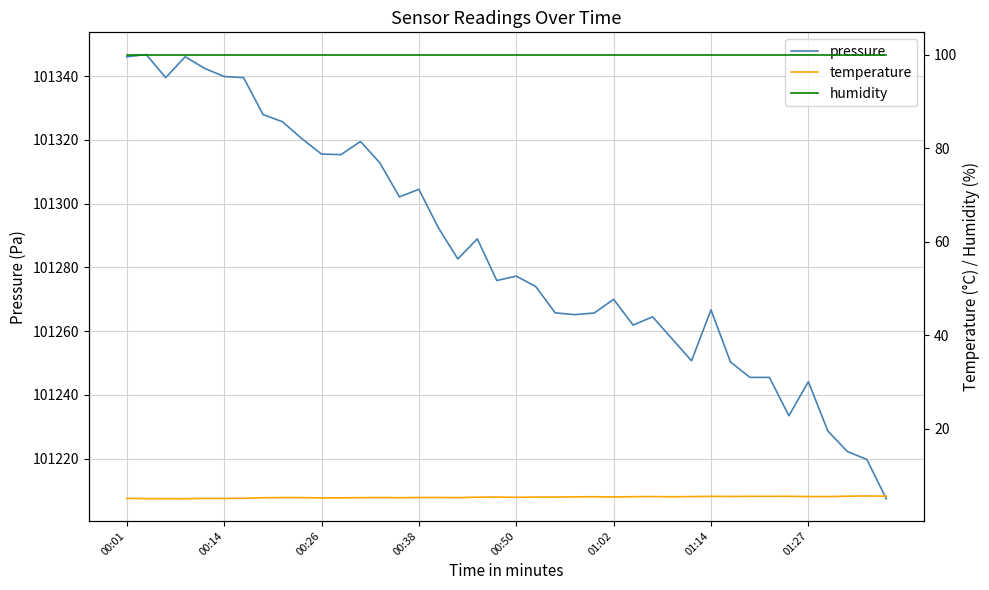

Rank the series at 28 from lowest to highest value.

temperature, humidity, pressure